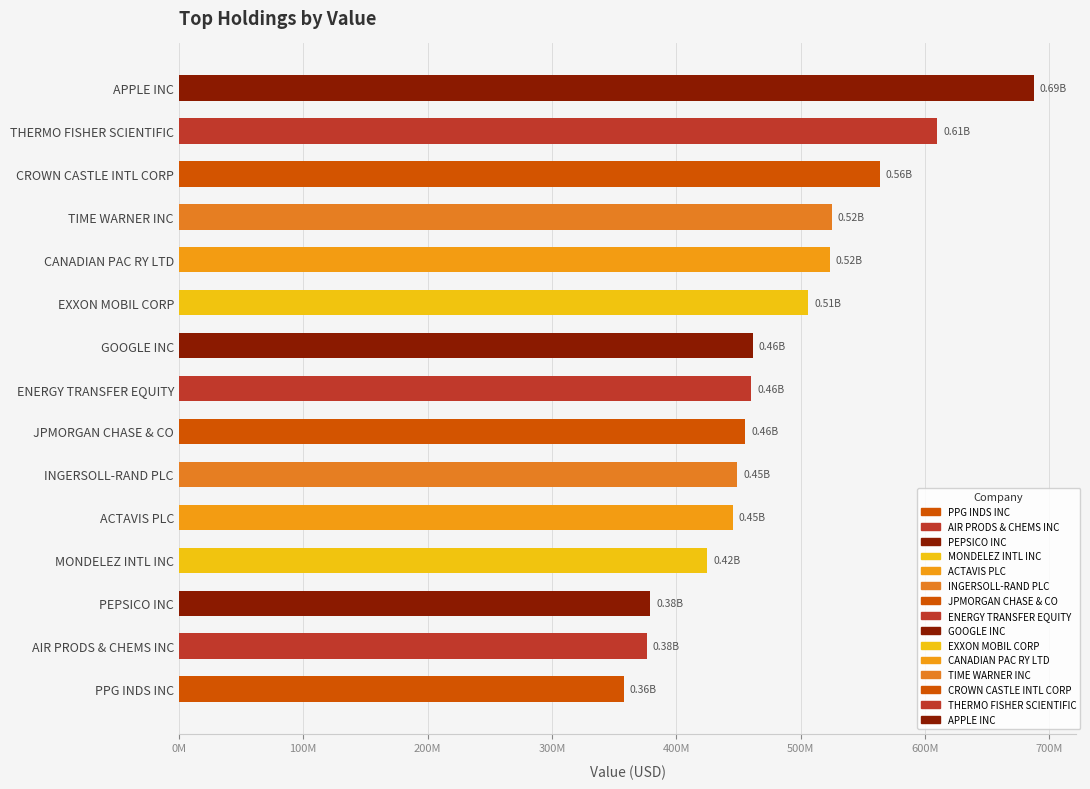

What is the average value?

481594600